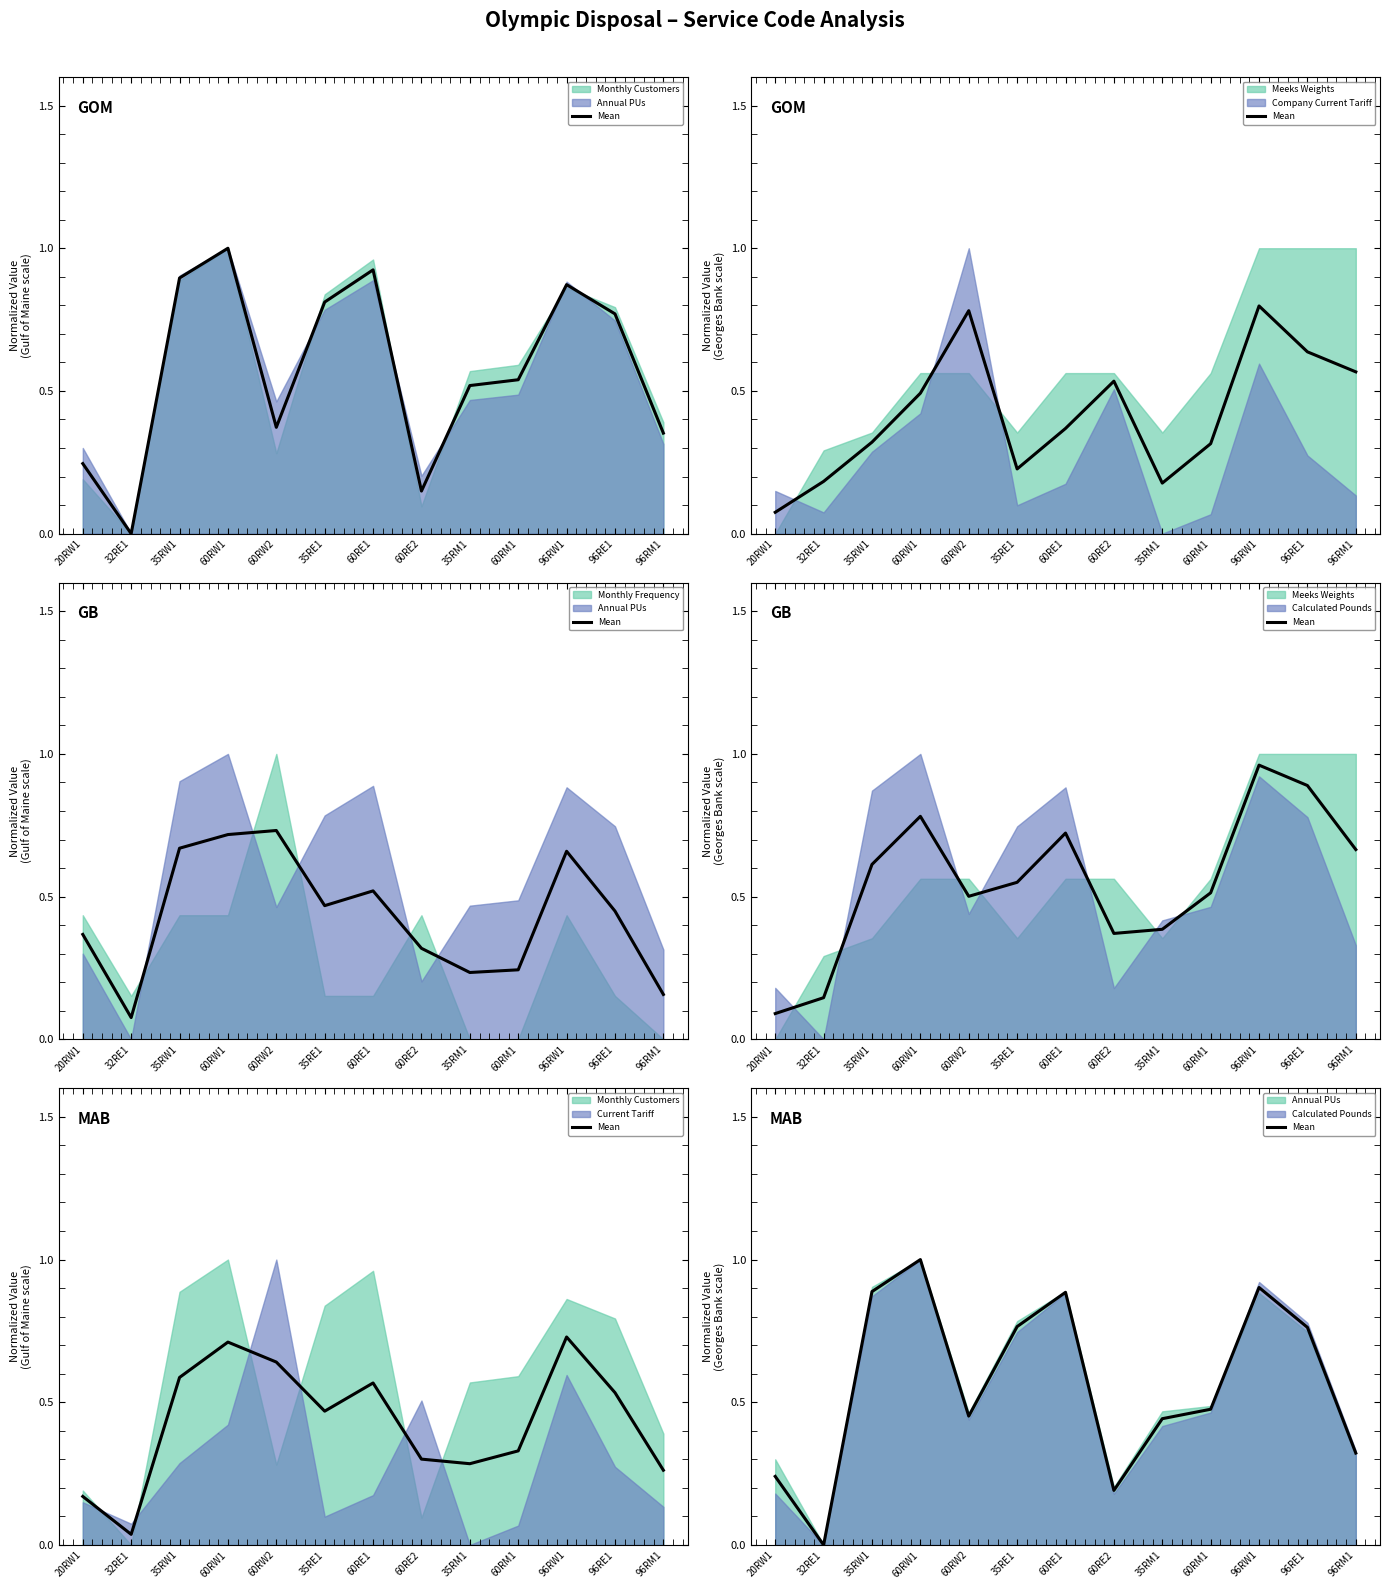

The chart shows a value of 0.8 at 35RE1. True or false?

True